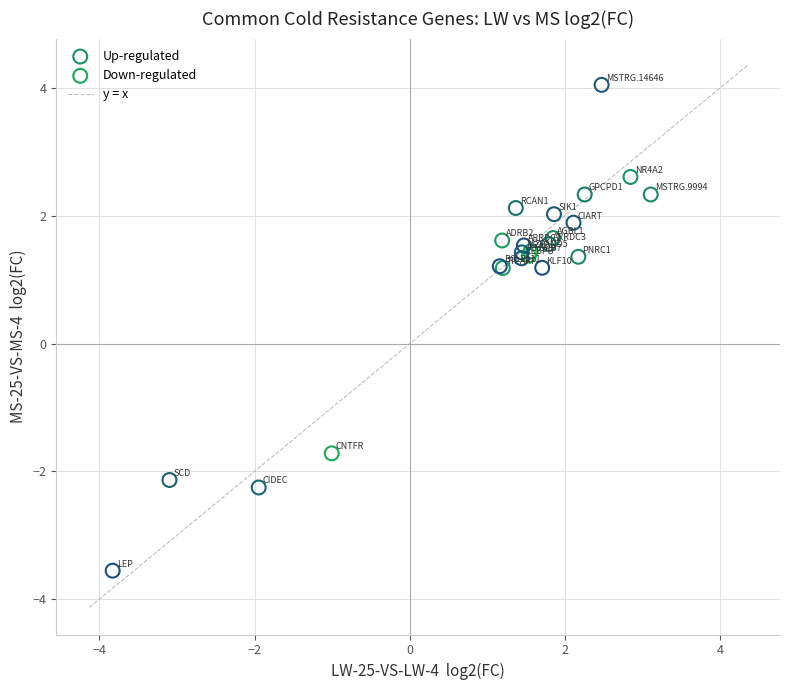

Which series reaches the maximum Y coordinate?

Up-regulated